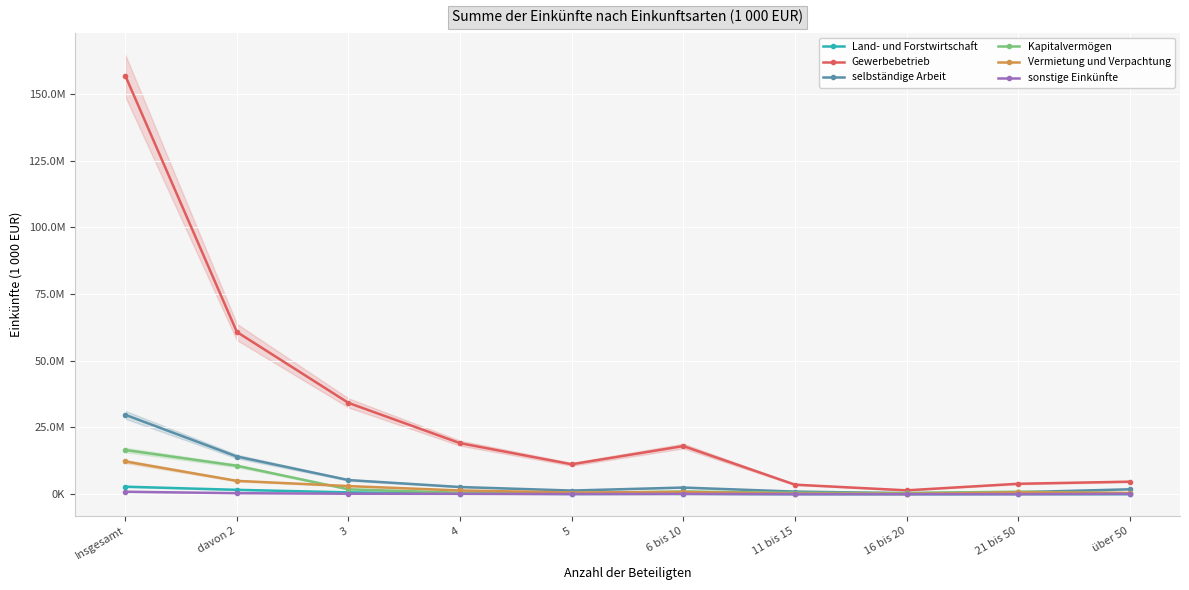

What is the label of the 9th point from the left?

21 bis 50